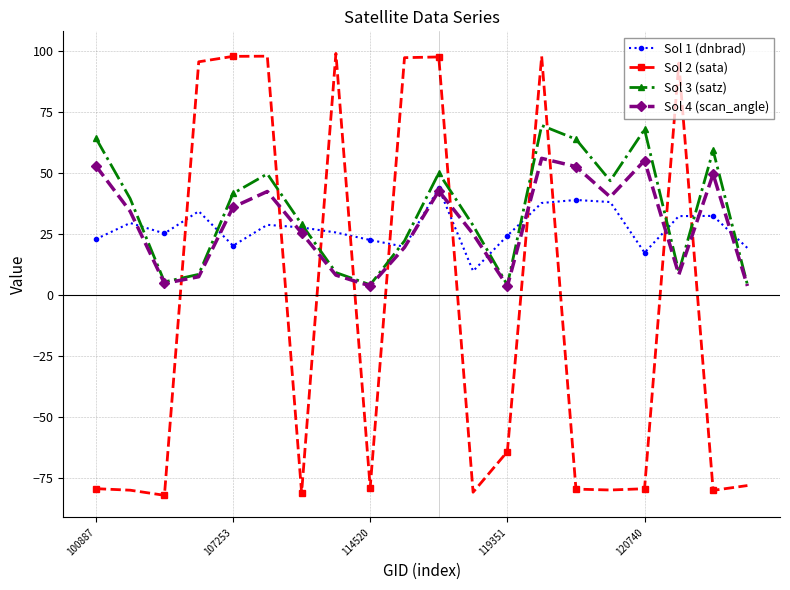

Which series has the widest spread of values?

Sol 2 (sata)